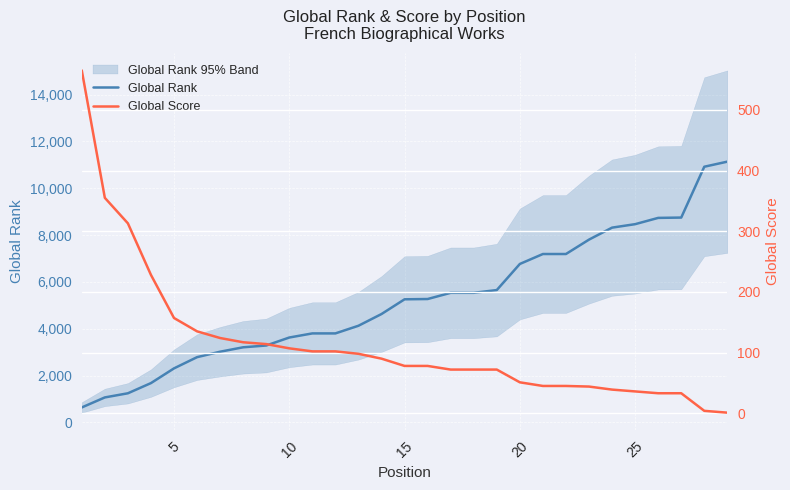

What is the difference between the second highest and second lowest values in the Global Rank series?

9856